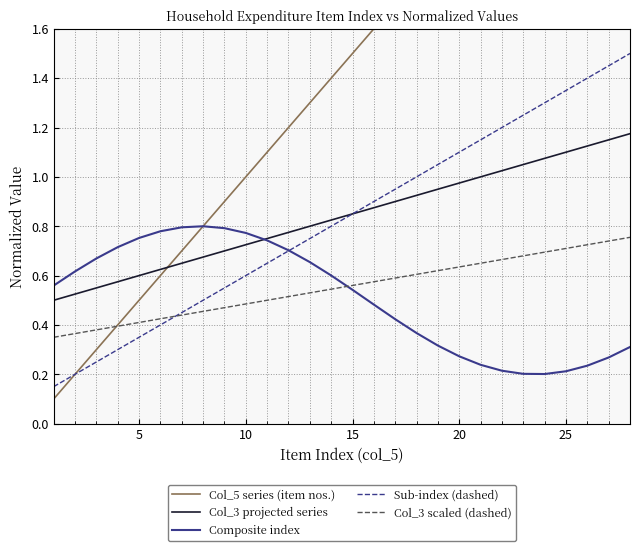

True or false: Col_3 projected series and Col_3 scaled (dashed) cross at least once.

False